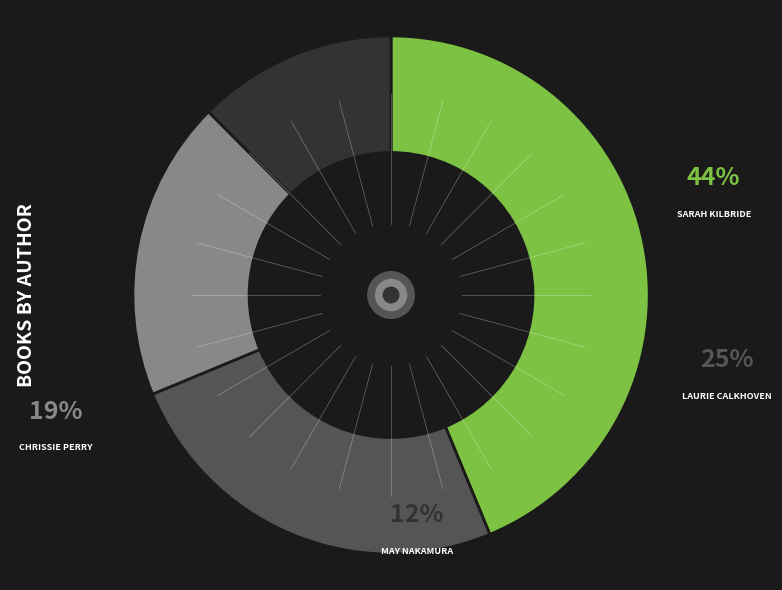

Rank the categories by value from lowest to highest.

May Nakamura (130131052), Chrissie Perry (557193447), Laurie Calkhoven (82395116), Sarah KilBride (65784681)